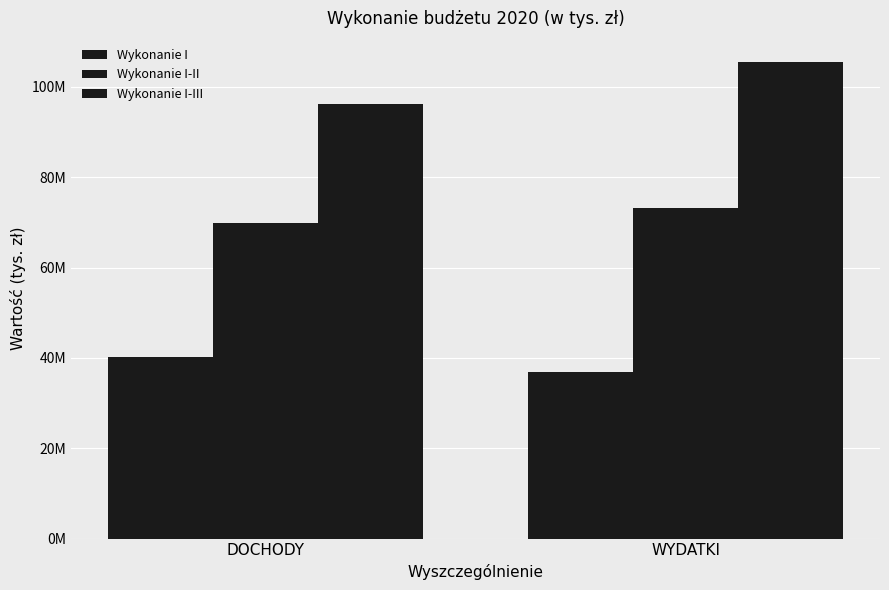

The value of Wykonanie I-II at WYDATKI is 19953683. True or false?

False